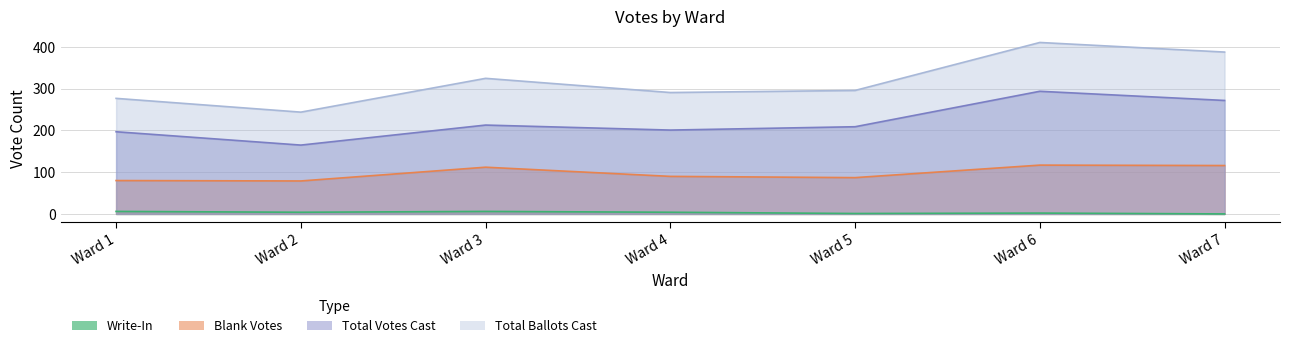

What is the difference between the maximum and second lowest values in the Total Votes Cast series?

97